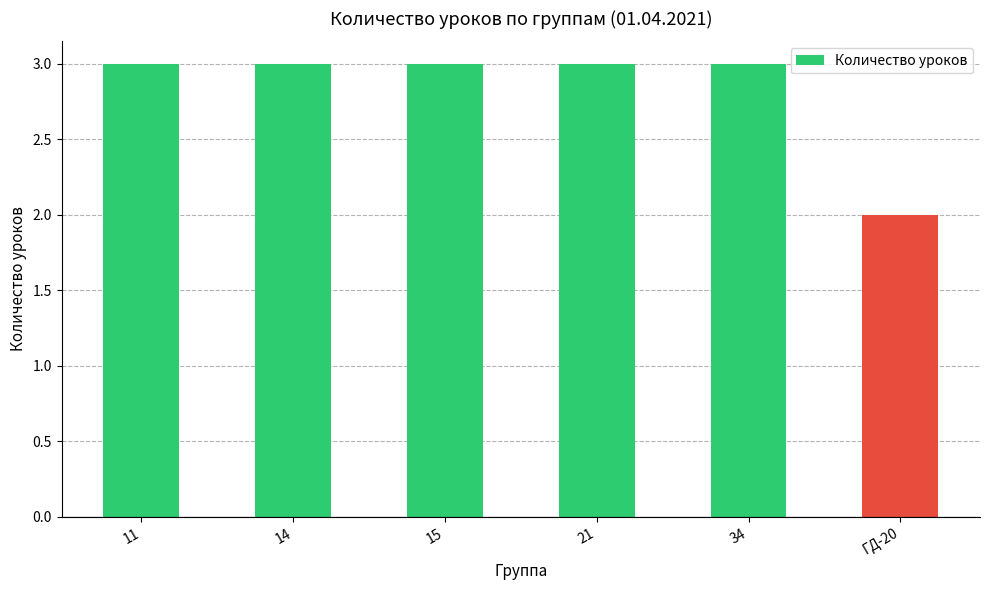

What is the ratio of the value at 15 to the value at 11?

1.0